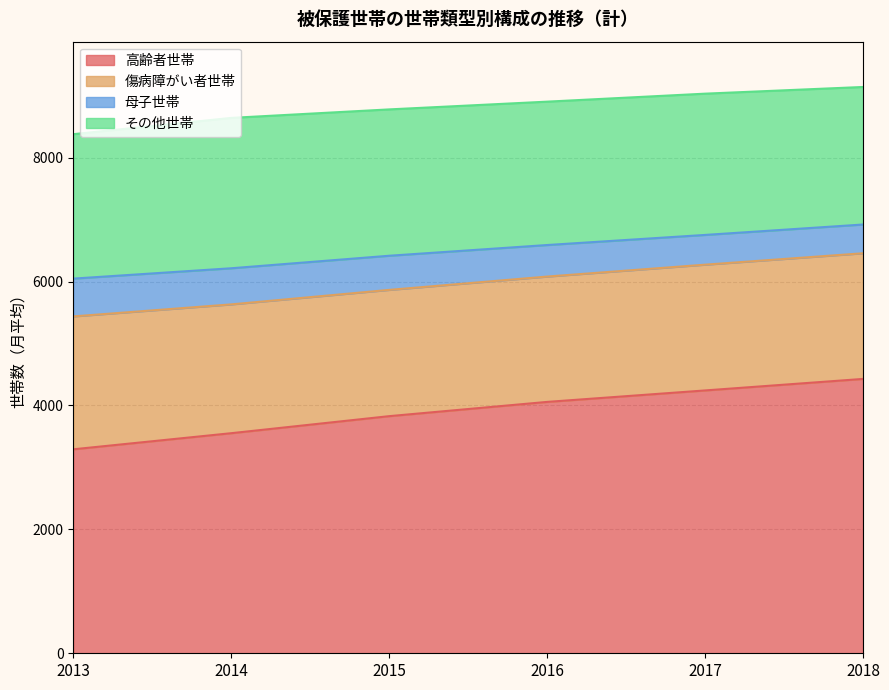

What value does the 高齢者世帯 series have at 2014, to the nearest 100?

3600